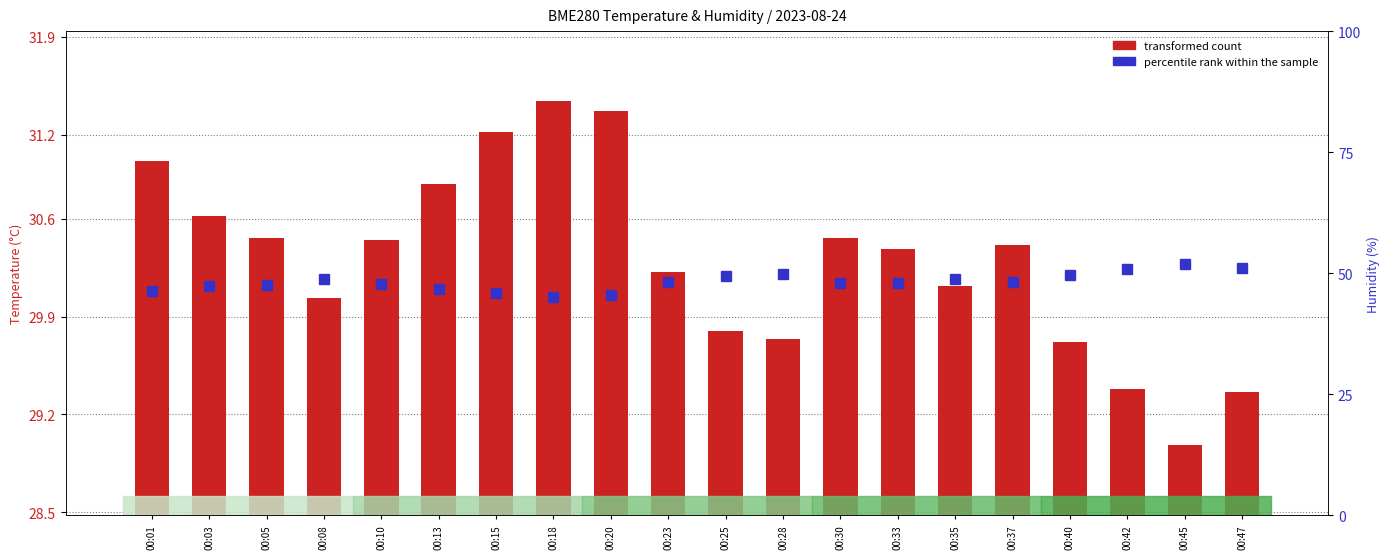

At which label does percentile rank within the sample first exceed 48?

00:08